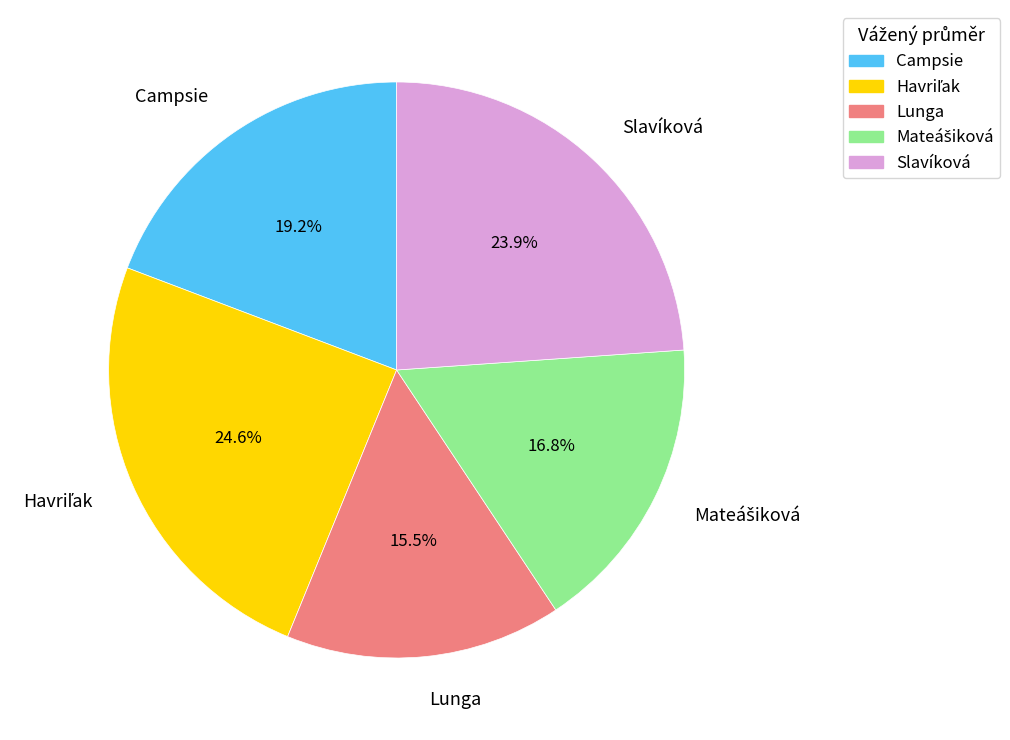

Is there any slice that represents more than half of the pie?

No